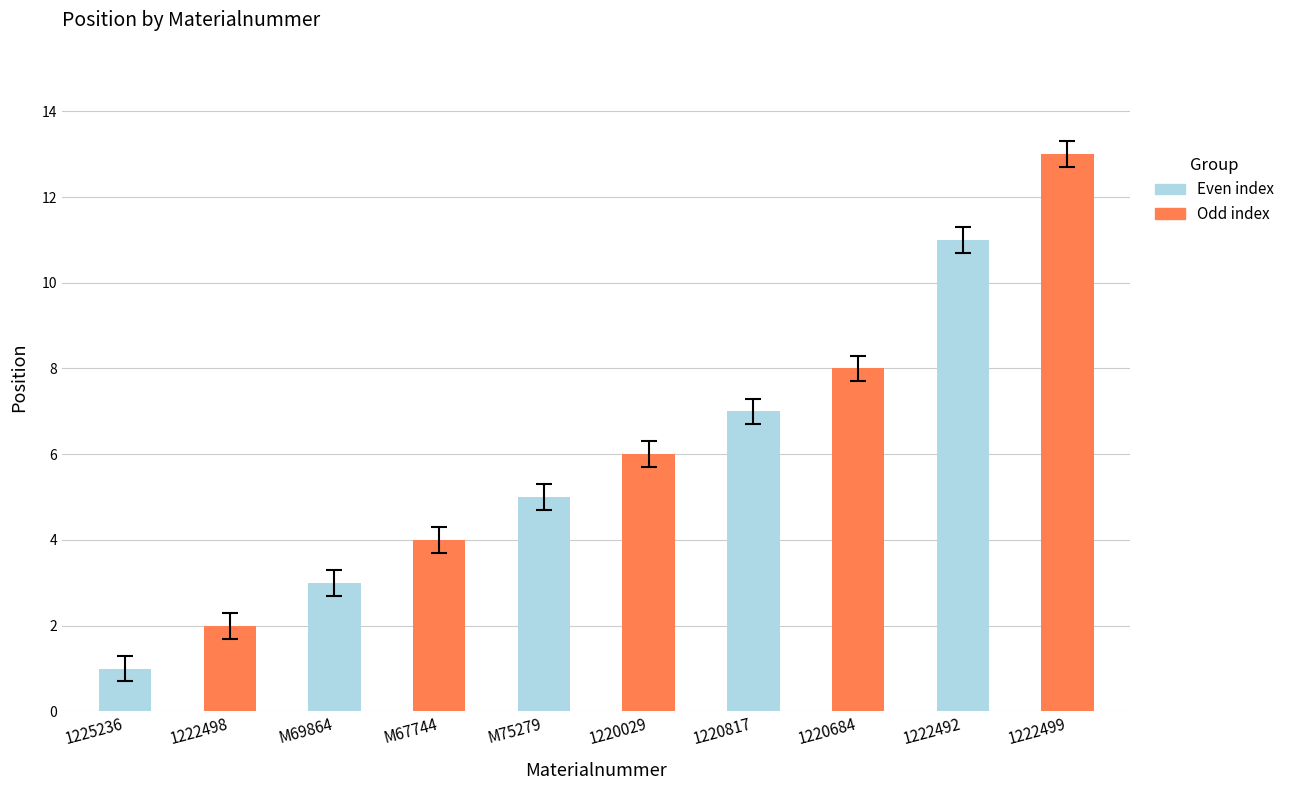

Reading left to right, extract all data points from this chart.

1	2	3	4	5	6	7	8	11	13